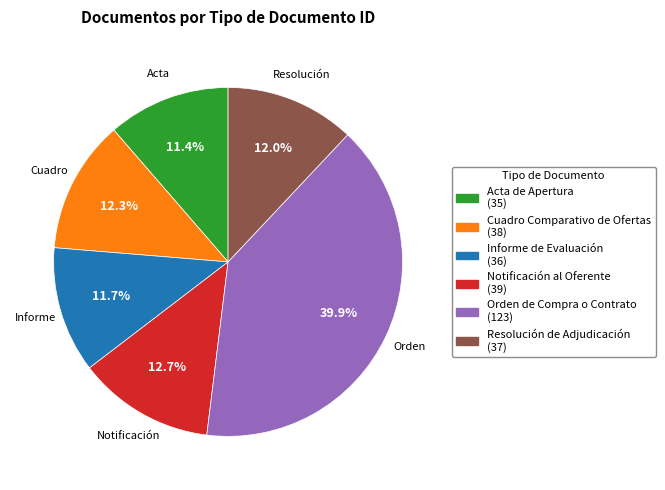

Which has a higher value, Orden de Compra o Contrato or Acta de Apertura?

Orden de Compra o Contrato